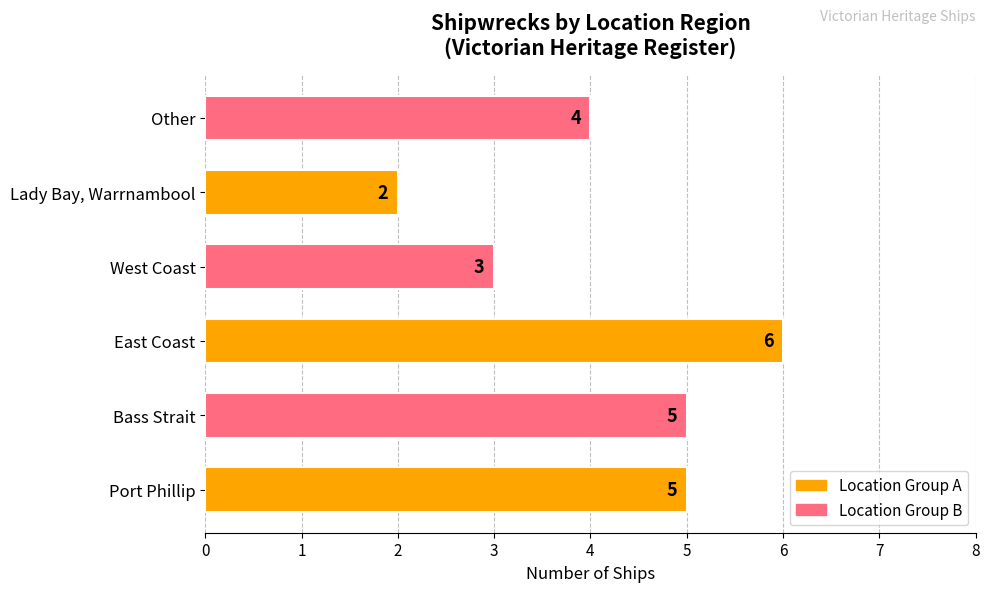

How many bars are there in total?

6